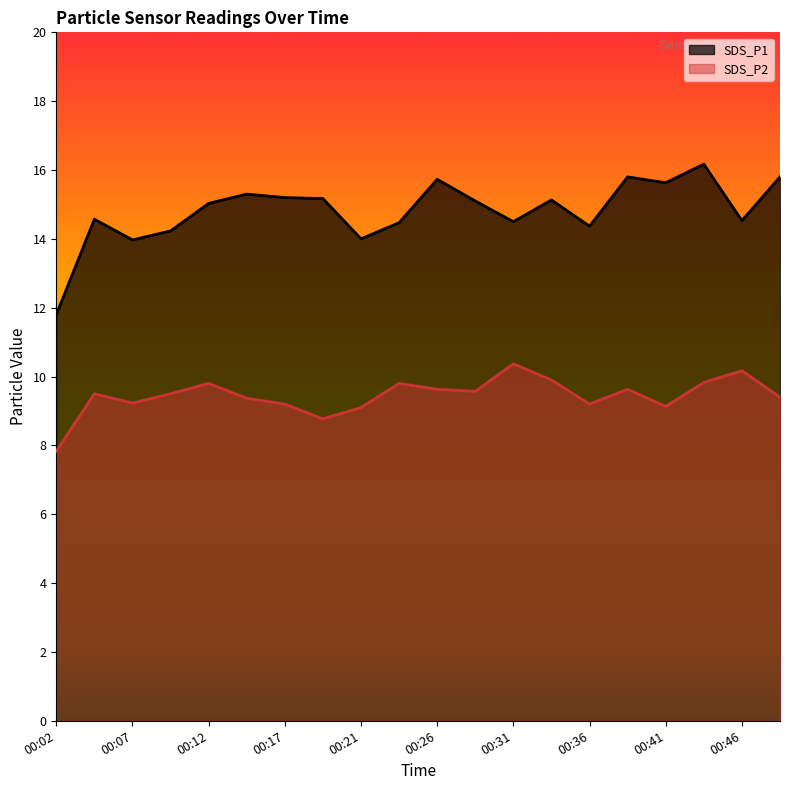

Between 00:24 and 00:07, which is larger?

00:24